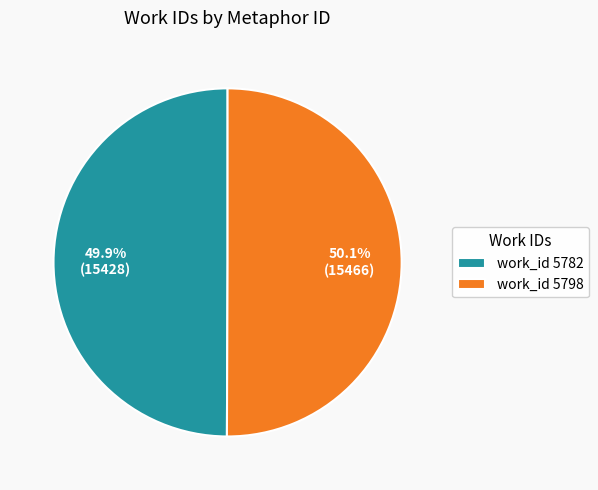

To the nearest percent, what is the average slice percentage?

50%